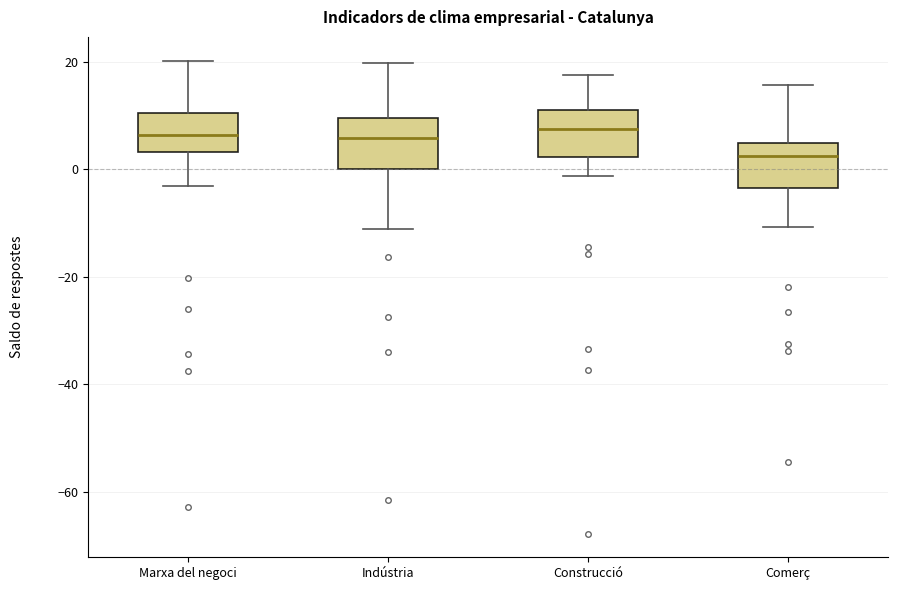

Reading left to right, transcribe this box plot: for each box, give where its median line is, the range the box spans, and where its two whiskers end, as read against the y-axis. The values are not printed on the chart, so give them approximately, as read against the axis.

Marxa del negoci: median 6, box 4 to 10, whiskers -4 to 20
Indústria: median 6, box 0 to 10, whiskers -12 to 20
Construcció: median 8, box 2 to 12, whiskers -2 to 18
Comerç: median 2, box -4 to 4, whiskers -10 to 16